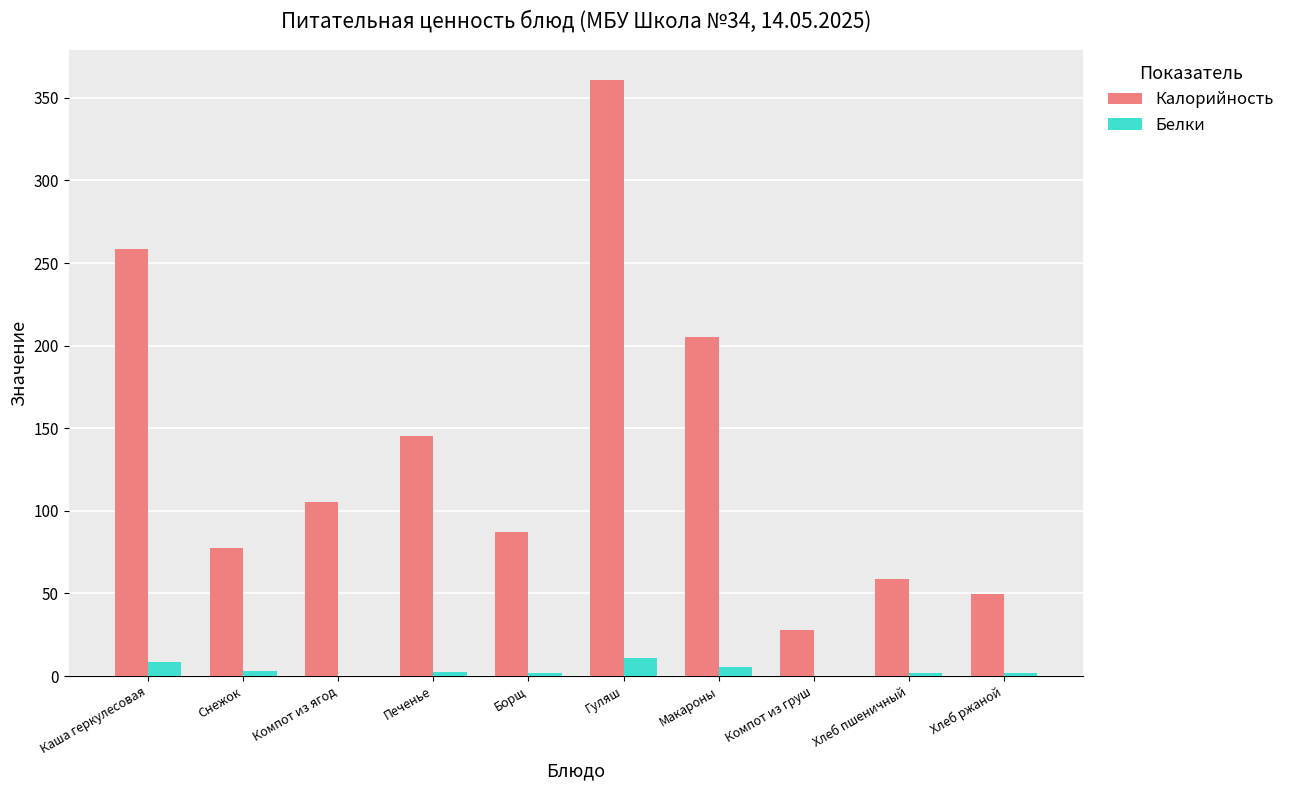

Between Каша геркулесовая and Компот из ягод, which series saw the biggest shift?

Калорийность